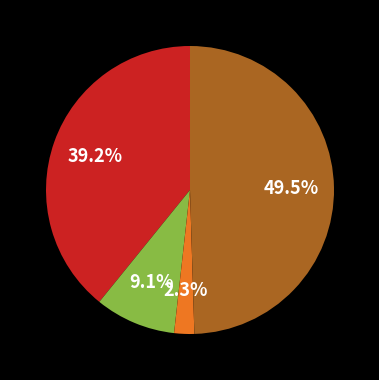

Is there any slice that represents more than half of the pie?

No